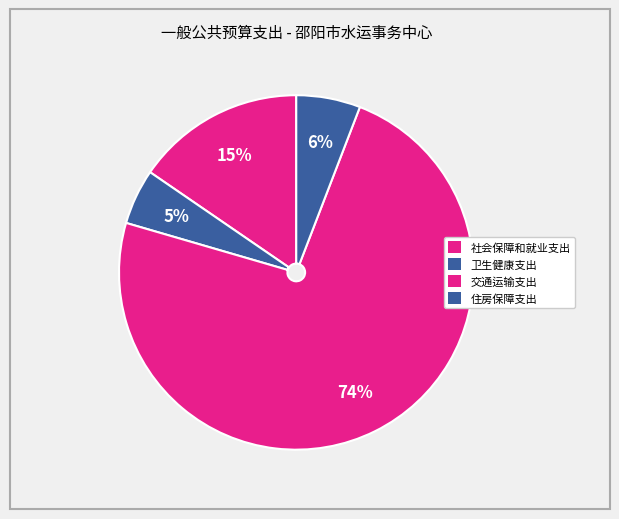

Rank the categories by value from lowest to highest.

卫生健康支出, 住房保障支出, 社会保障和就业支出, 交通运输支出